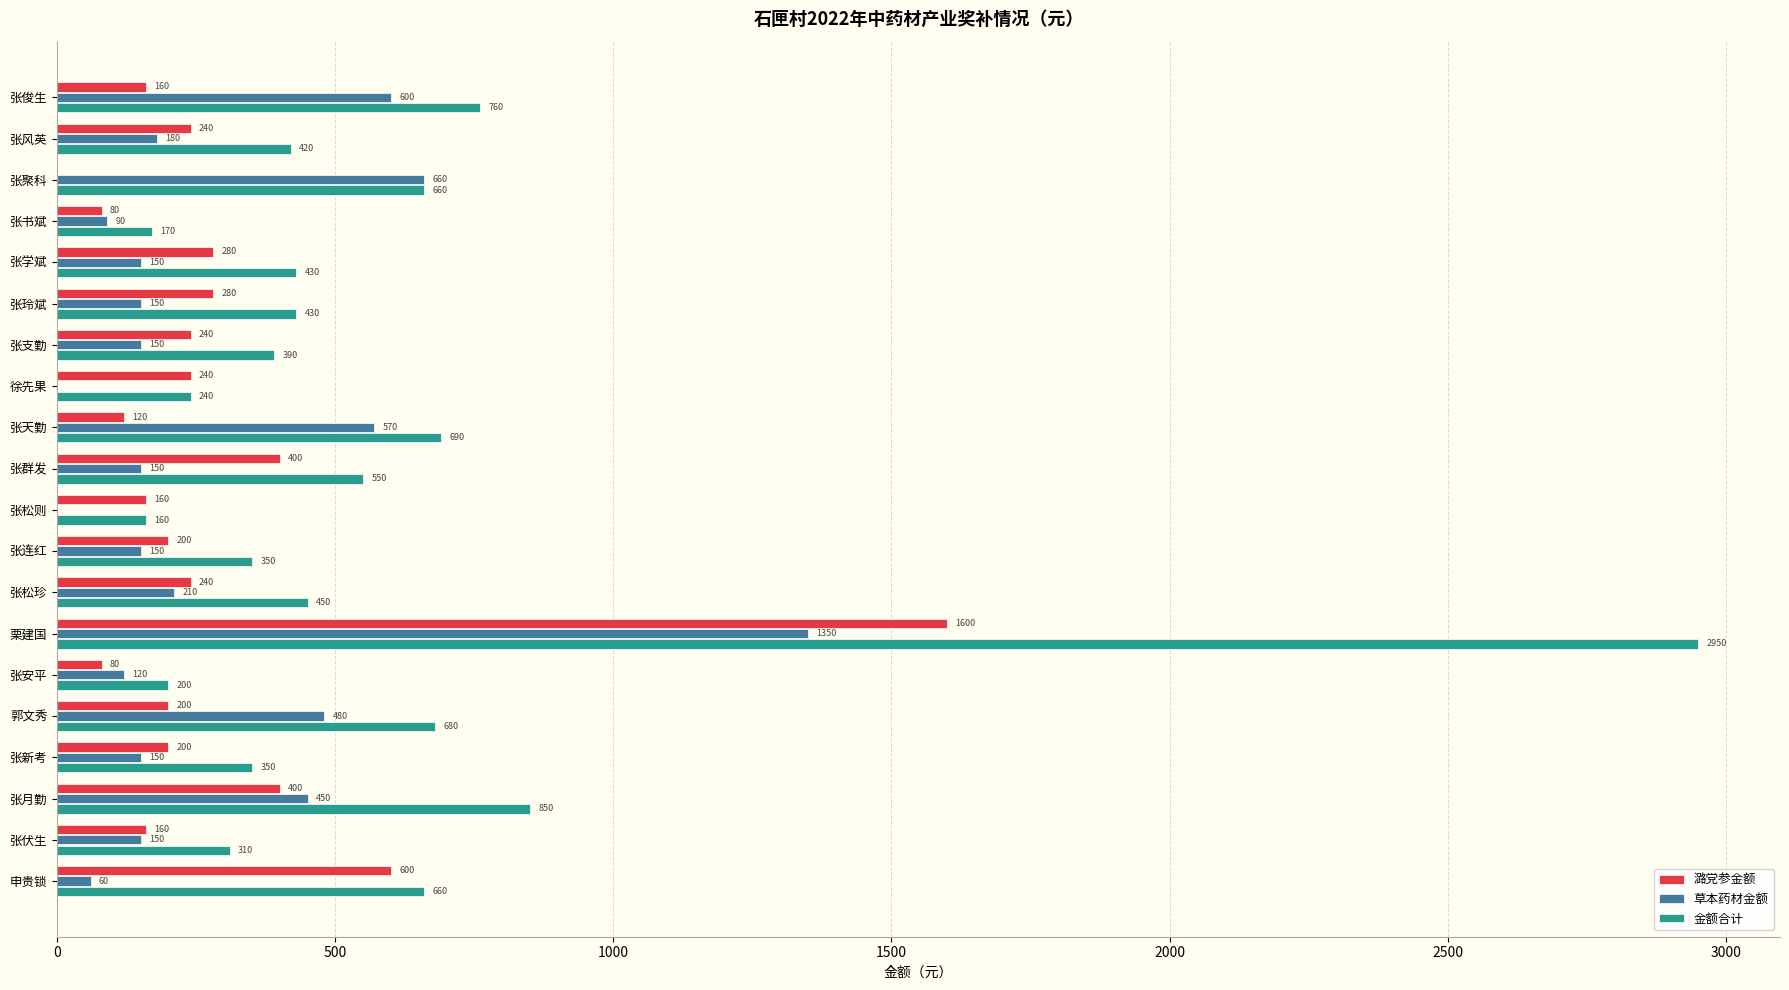

At which label is 潞党参金额 closest to 800?

申贵锁